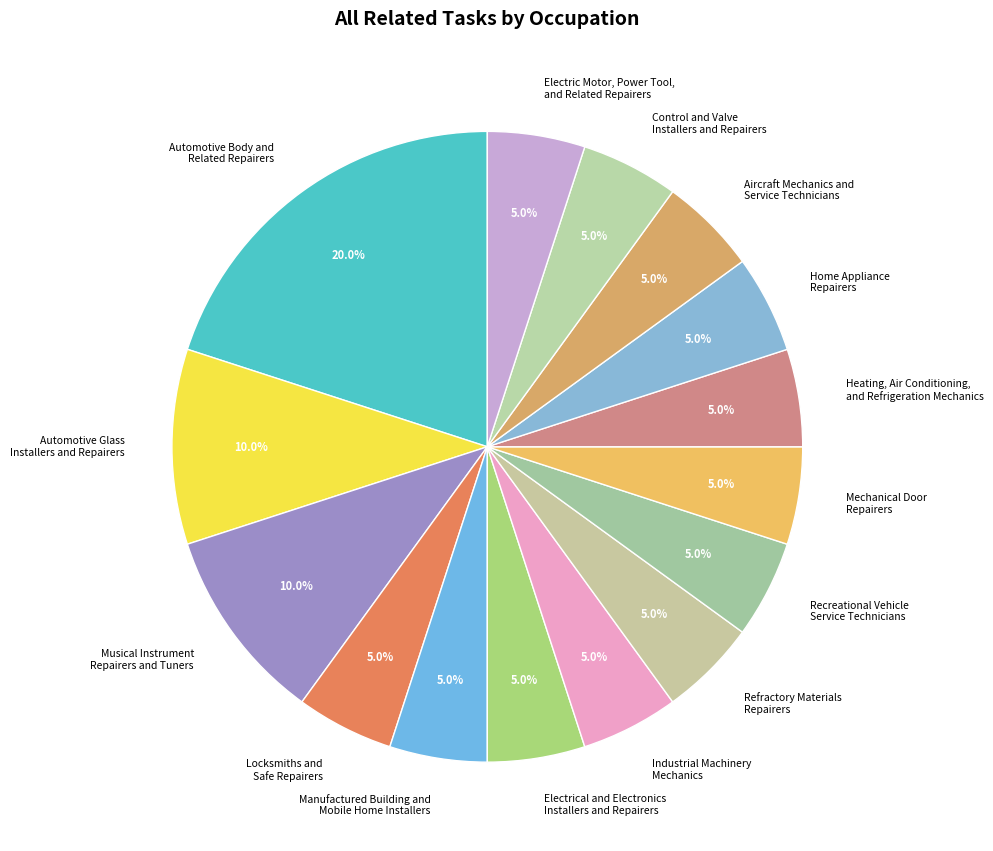

What is the total percentage of Manufactured Building and Mobile Home Installers and Locksmiths and Safe Repairers?

10.0%